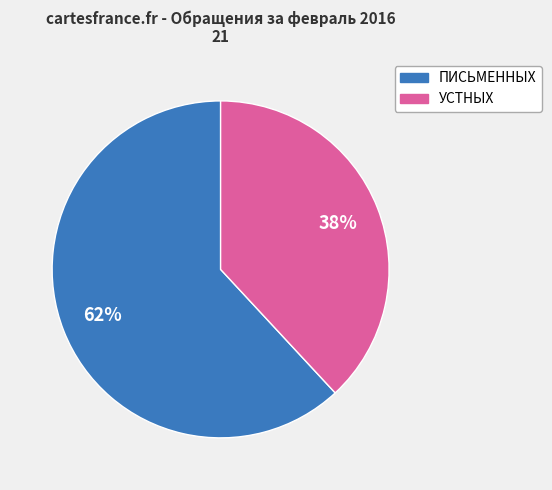

To the nearest percent, what is the difference between the УСТНЫХ and ПИСЬМЕННЫХ slice percentages?

24%